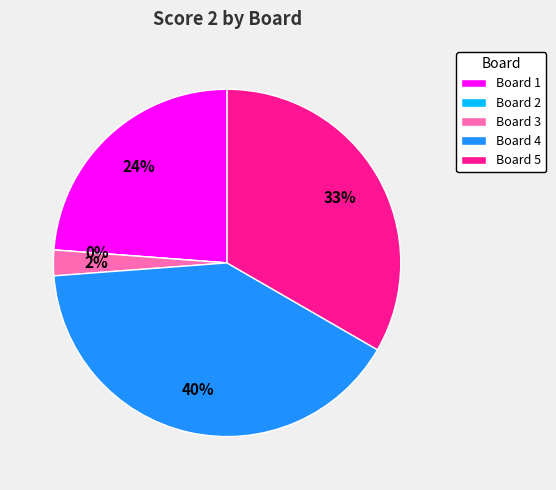

How many slices are in this pie chart?

5